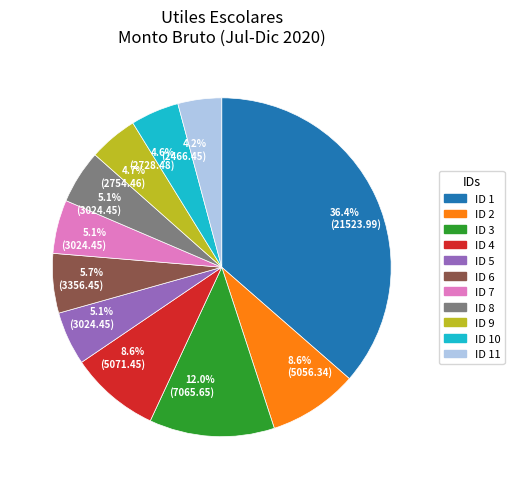

Count the number of slices in the pie.

11